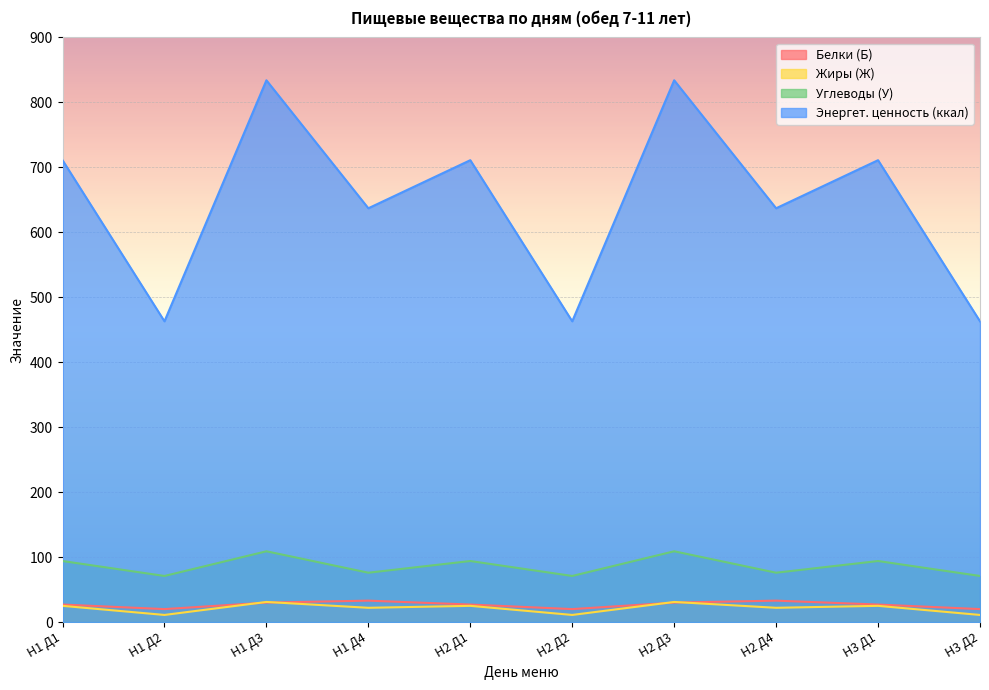

True or false: Энергет. ценность (ккал) and Углеводы (У) intersect in this chart.

False